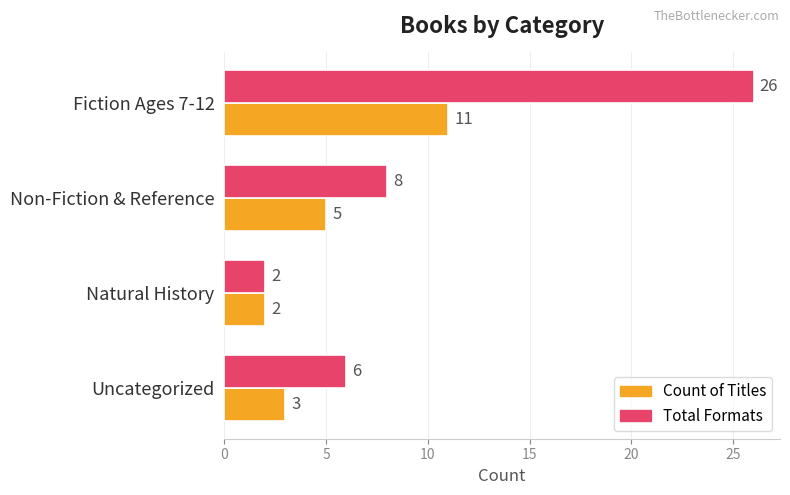

What is the difference between the maximum and second lowest values in the Total Formats series?

20